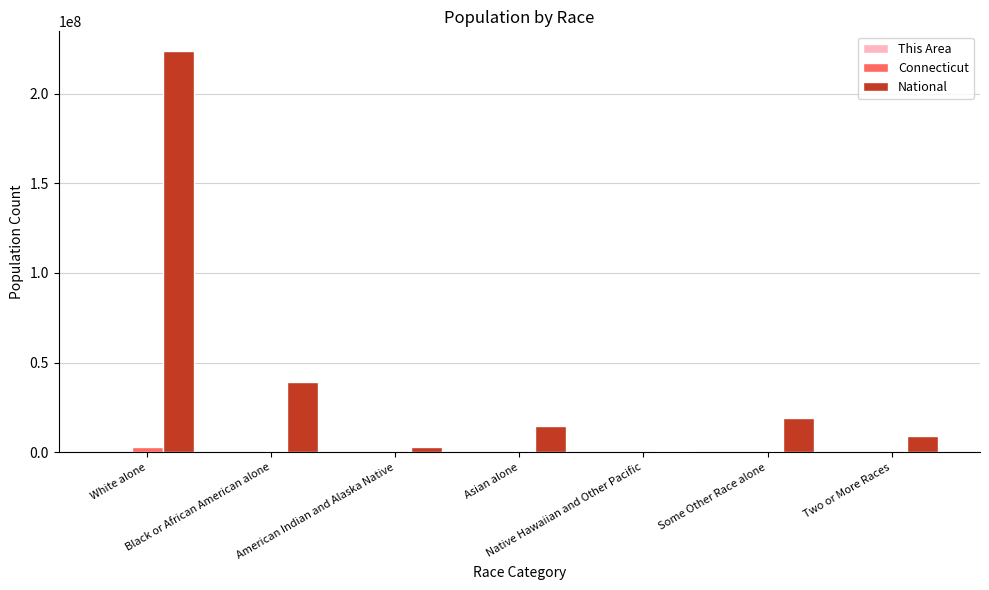

What is the sum of the National values at Some Other Race alone and American Indian and Alaska Native?

22039616